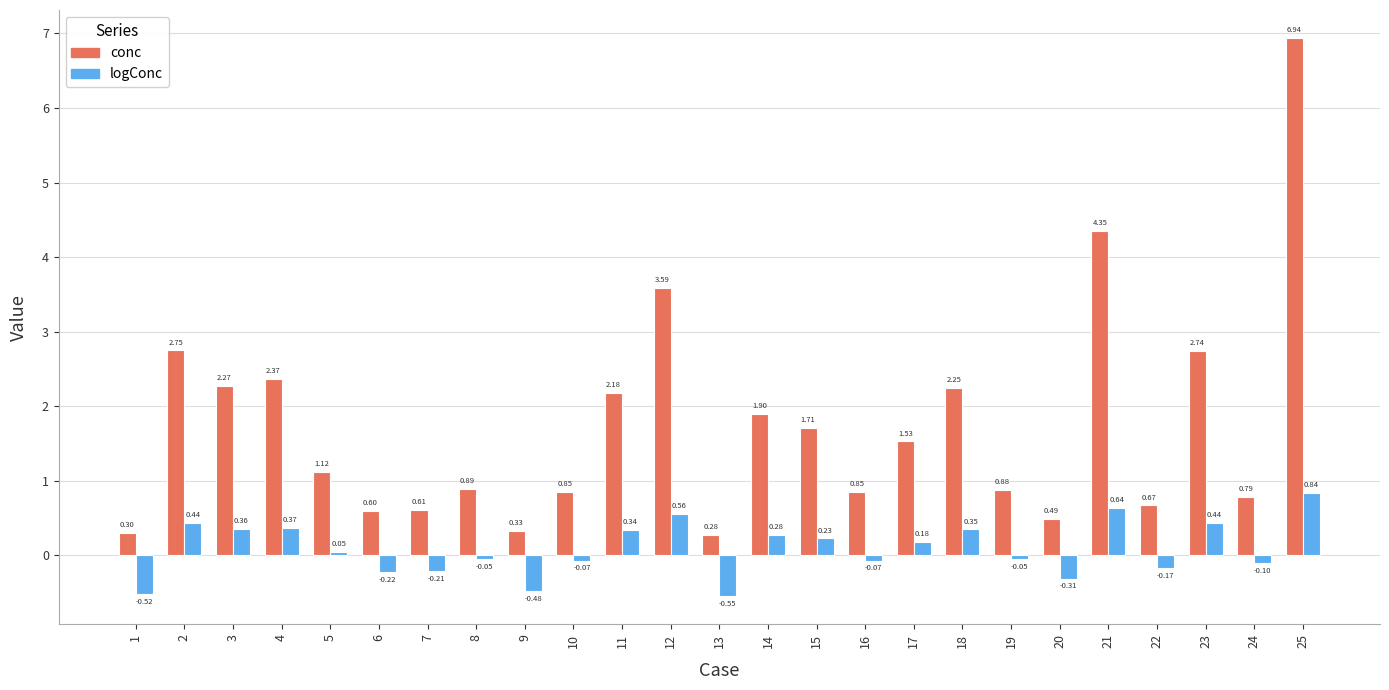

Is it true that logConc equals 0.6 at 12?

True